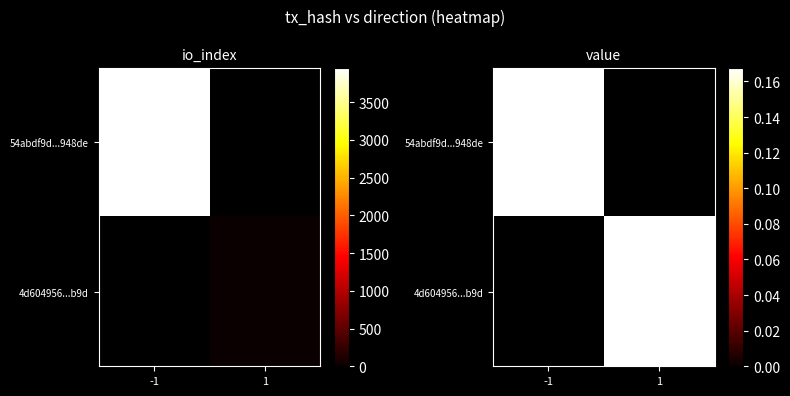

Which series has the widest spread of values?

54abdf9d93d96af41f512b1b1b92234808948de